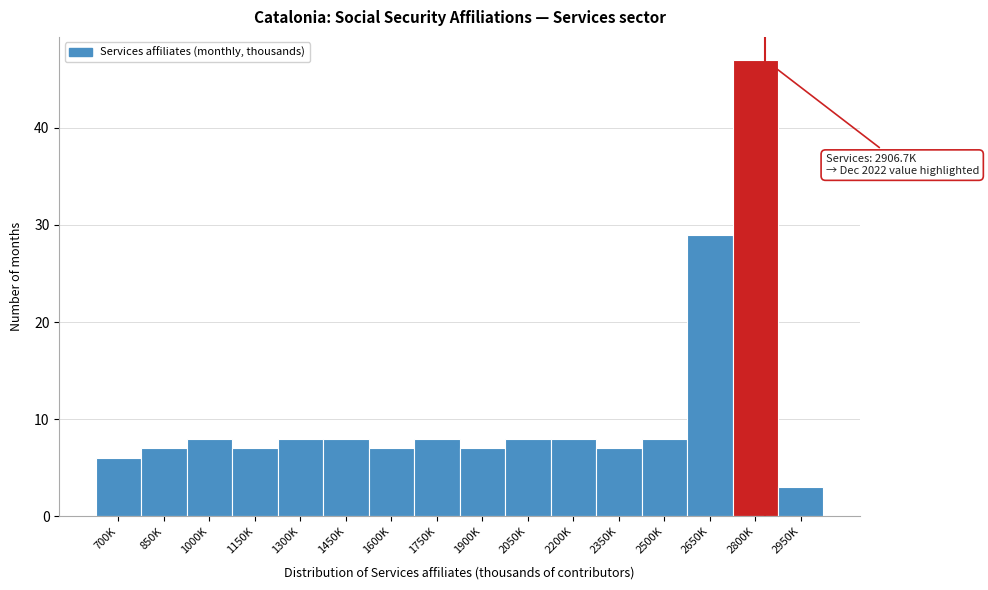

Reading left to right, list all the values displayed in this chart.

6	7	8	7	8	8	7	8	7	8	8	7	8	29	47	3